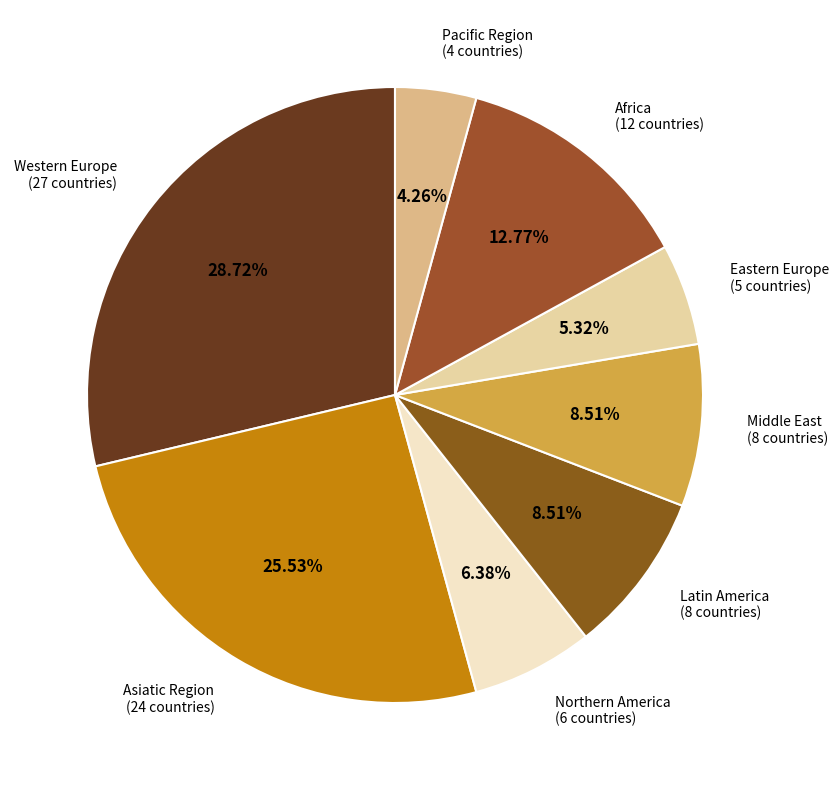

What portion of the pie excludes Eastern Europe?

94.7%